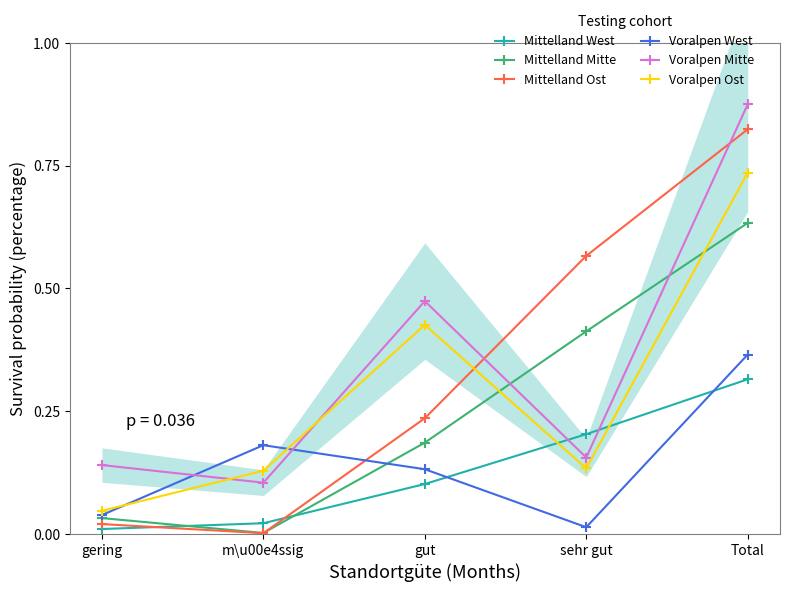

How many series are shown in this chart?

6